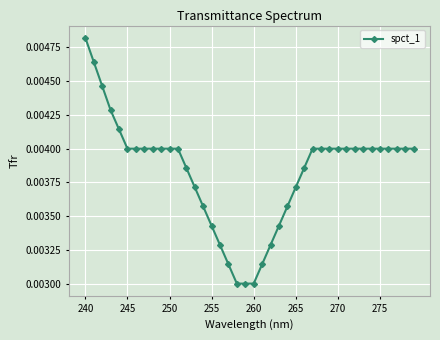

Count the values in the range 0 to 1.

40